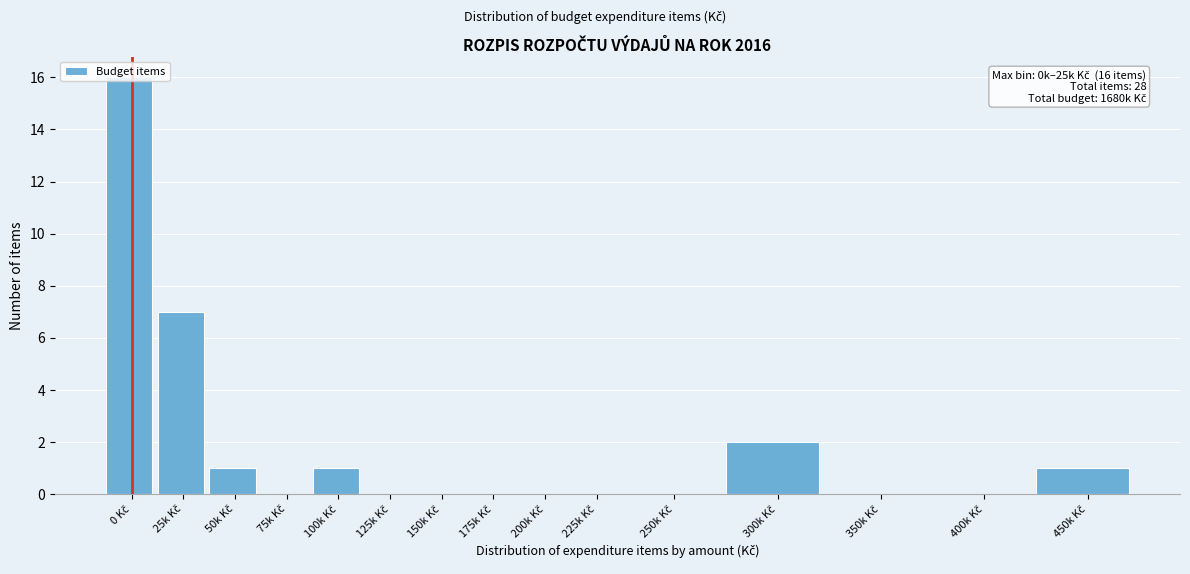

What is the maximum value shown in the chart?

16